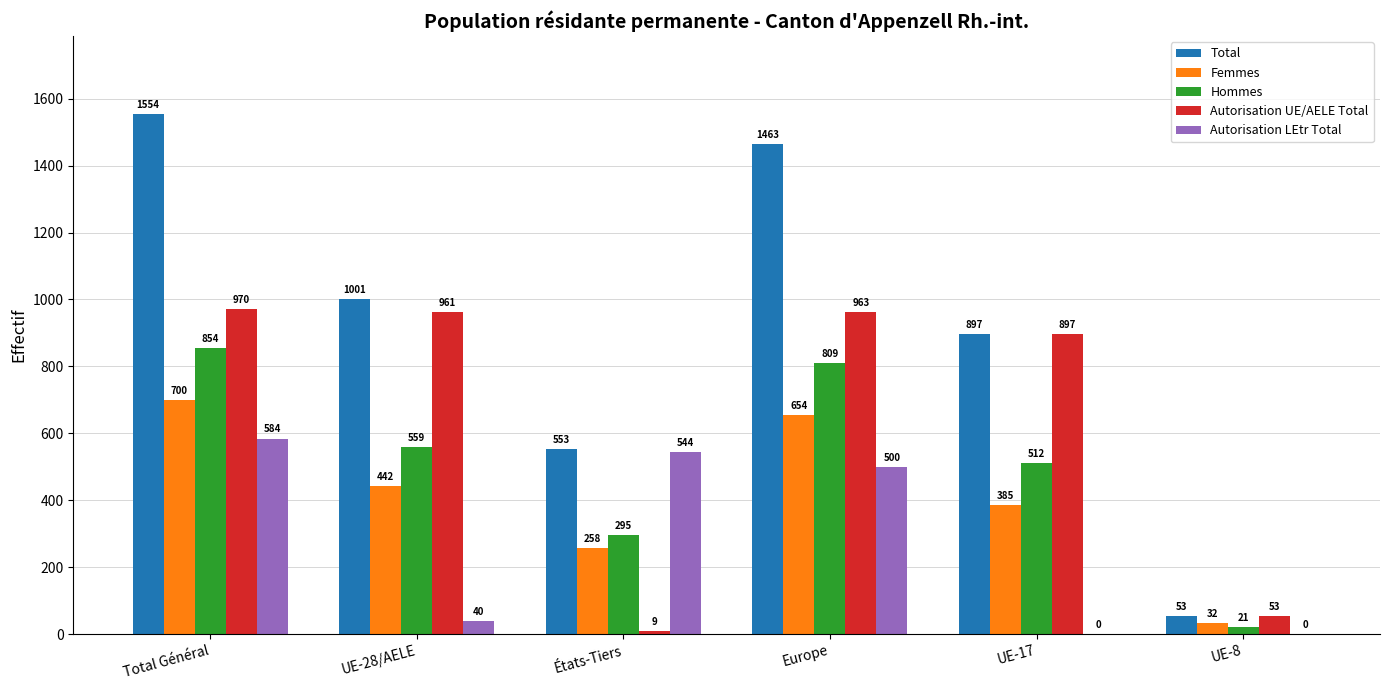

The Autorisation LEtr Total series shows 0 at UE-17. True or false?

True